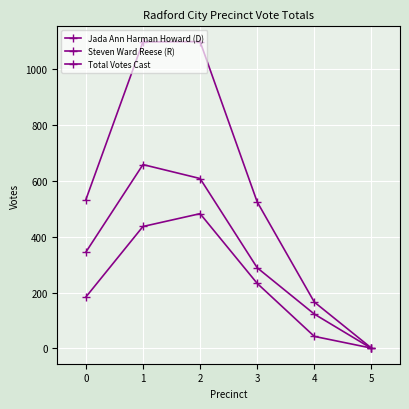

At how many categories does at least one series exceed 742?

2